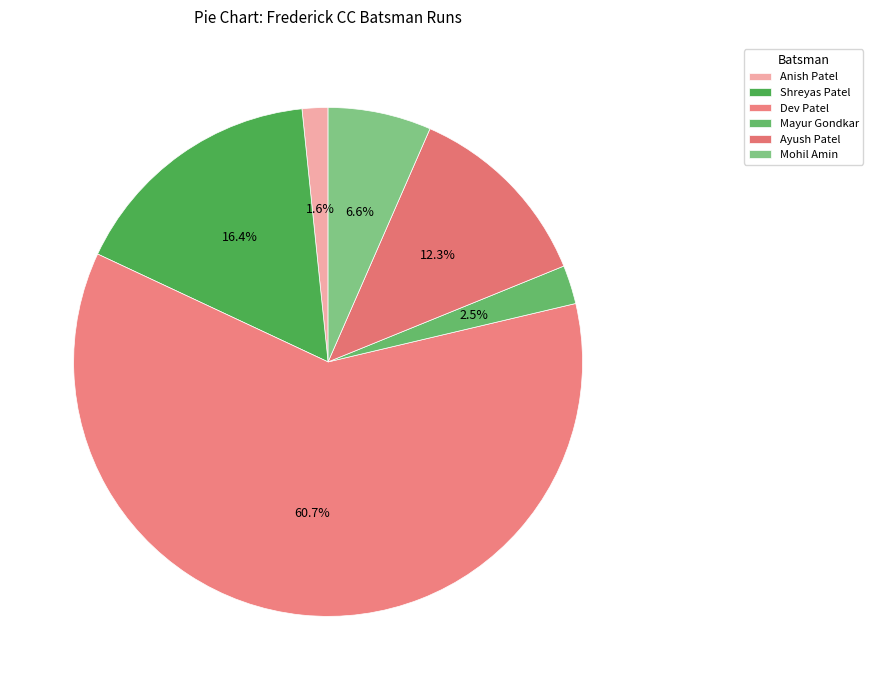

How many segments does this pie chart have?

6